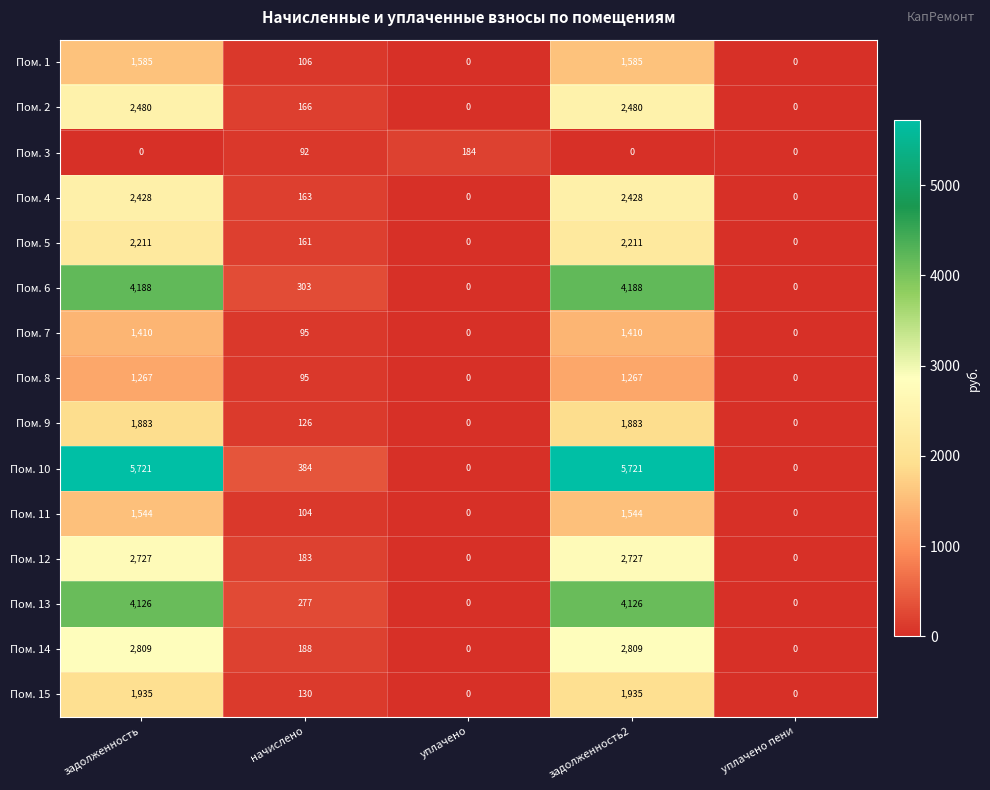

What is the total value across all series at задолженность?

36314